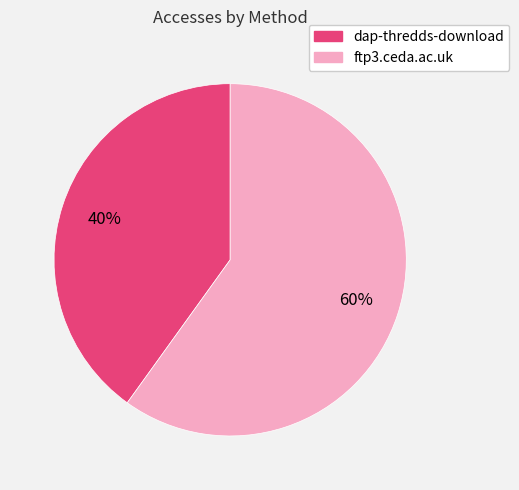

Between dap-thredds-download and ftp3.ceda.ac.uk, which is larger?

ftp3.ceda.ac.uk